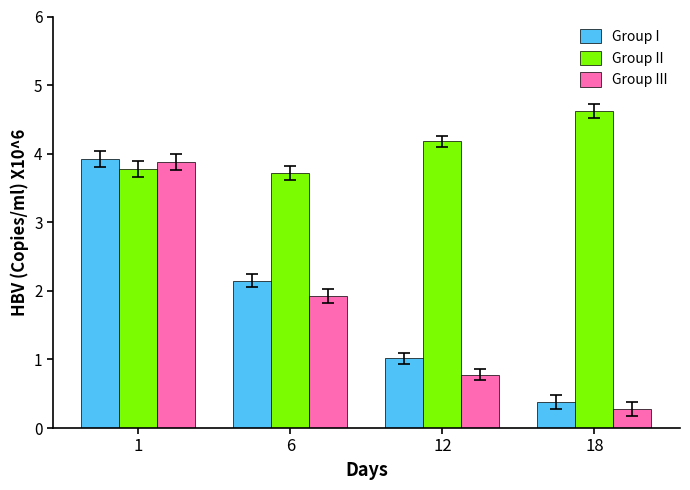

How many data points in Group I are above 2?

2